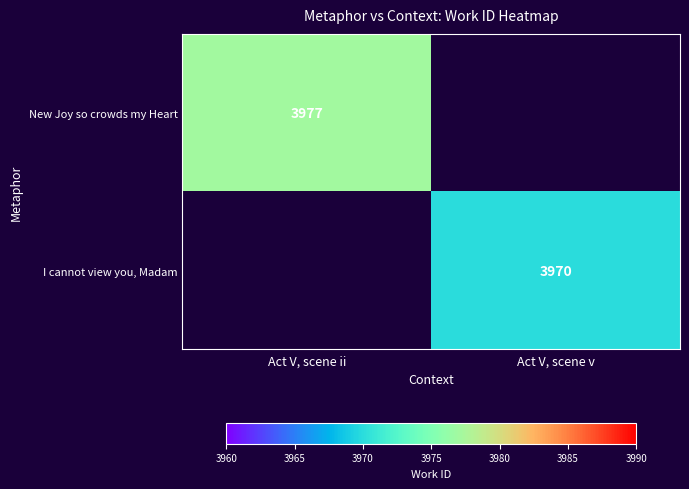

Is it true that New Joy so crowds my Heart equals 1434 at Act V, scene ii?

False